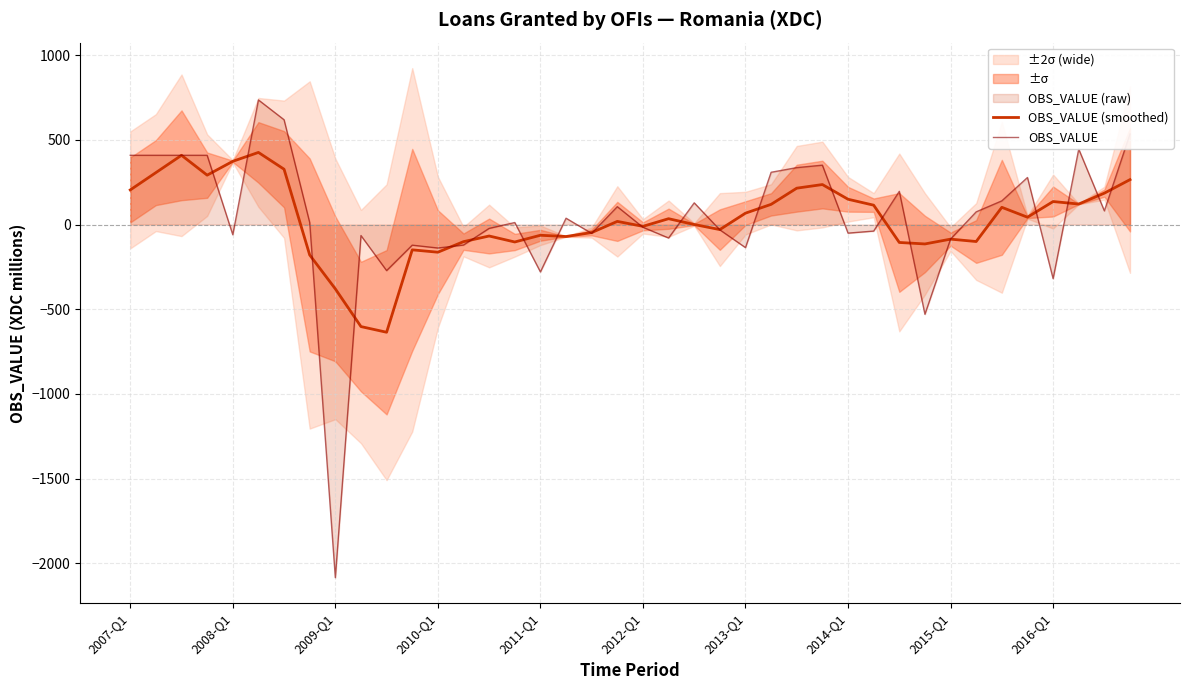

What is the difference between the OBS_VALUE values at 31 and 18?

477.7